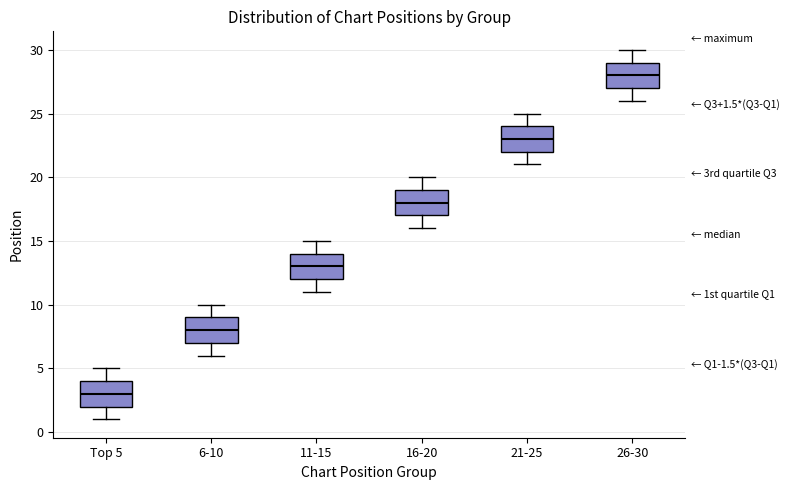

Which box has the lowest median line?

Top 5